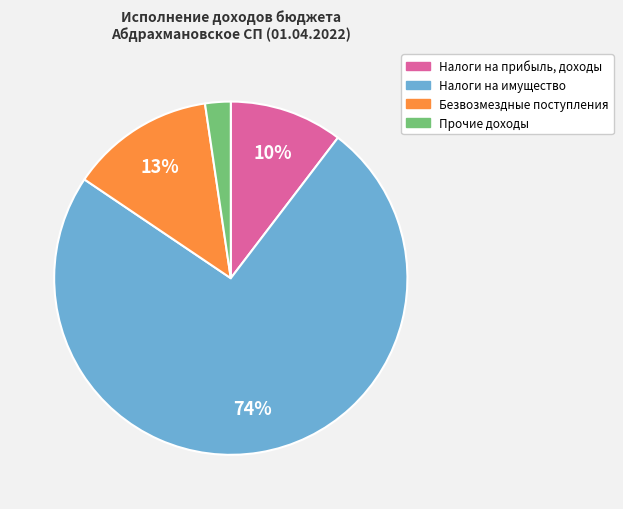

How many slices are in this pie chart?

4